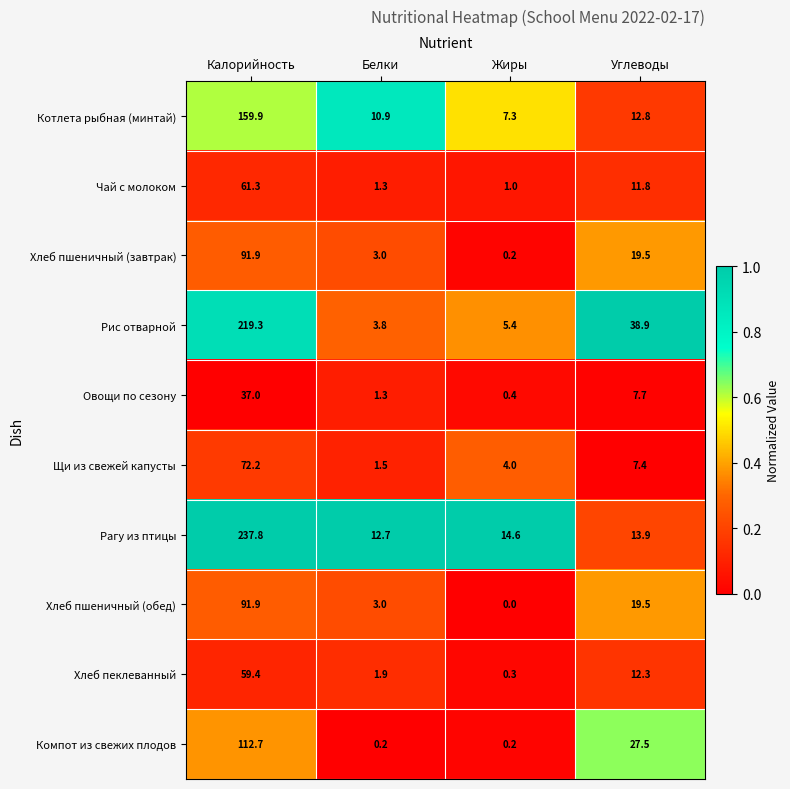

At which label is Щи из свежей капусты closest to 36?

Углеводы